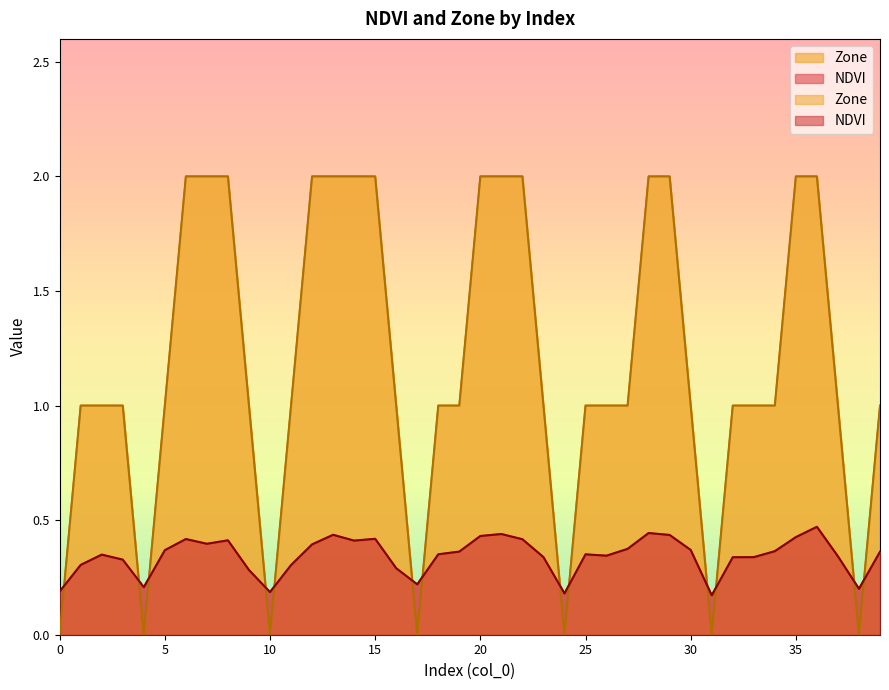

What is the greatest value displayed?

2.0